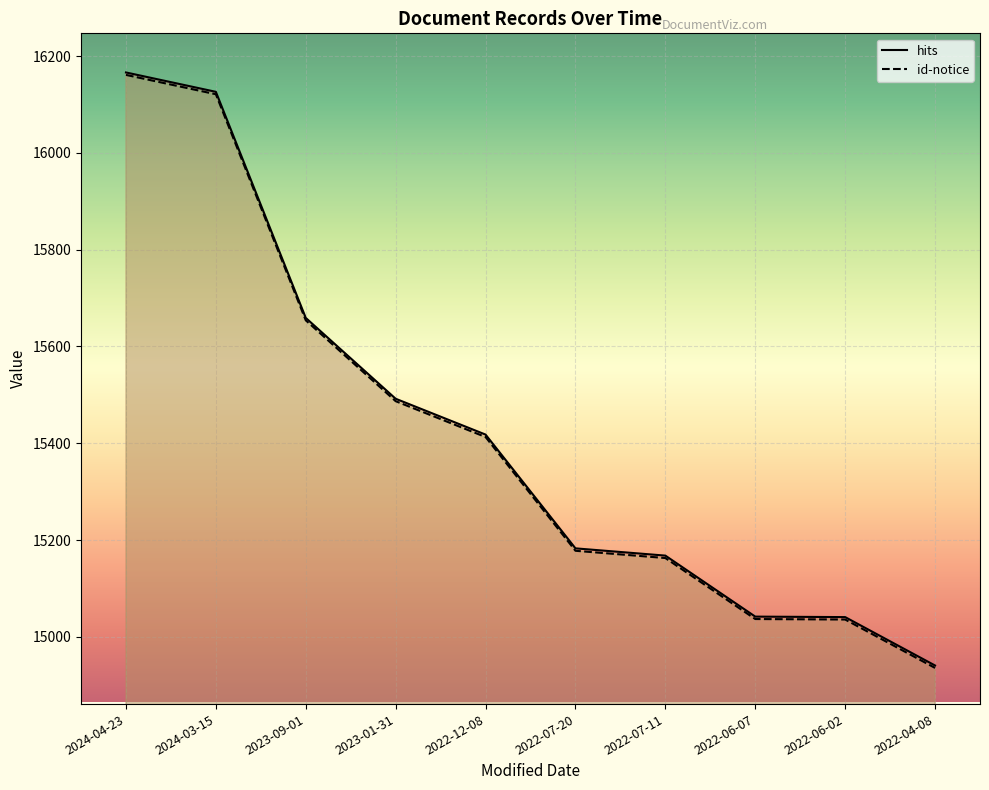

What is the value of the id-notice point at the 7th from the left?

15163